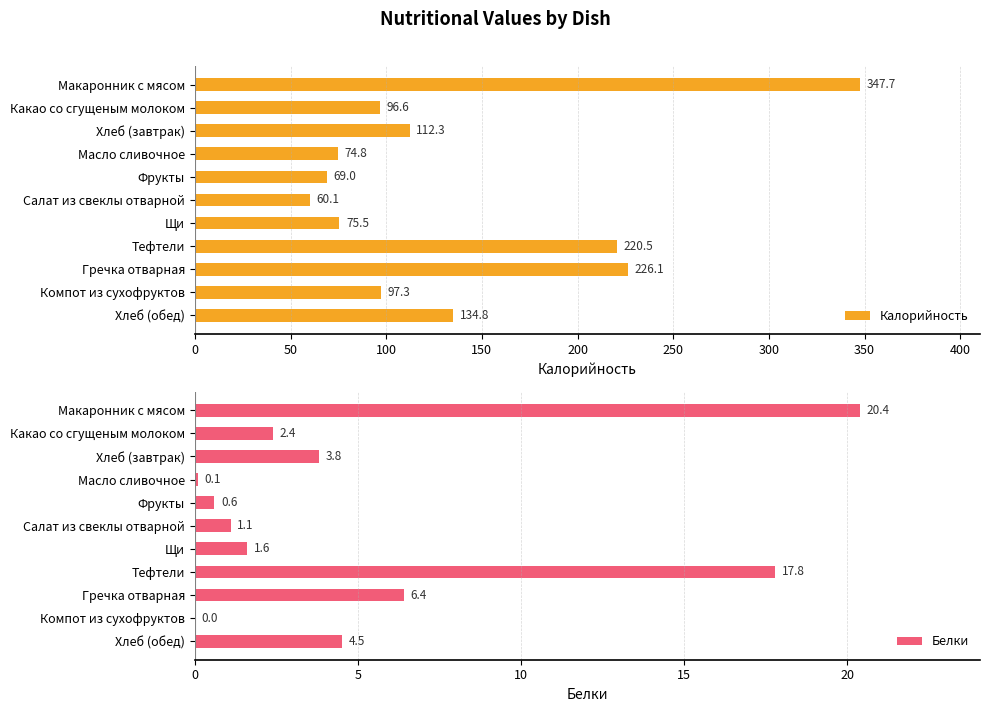

Rank the series by their average value, from highest to lowest.

Калорийность, Белки